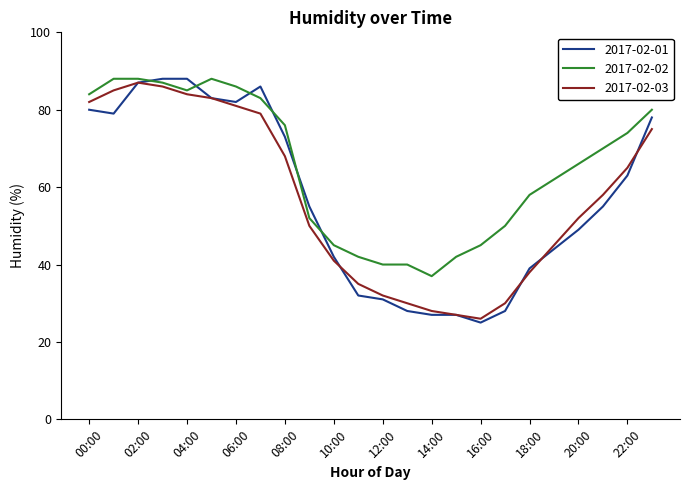

How many categories are shown in the chart?

24